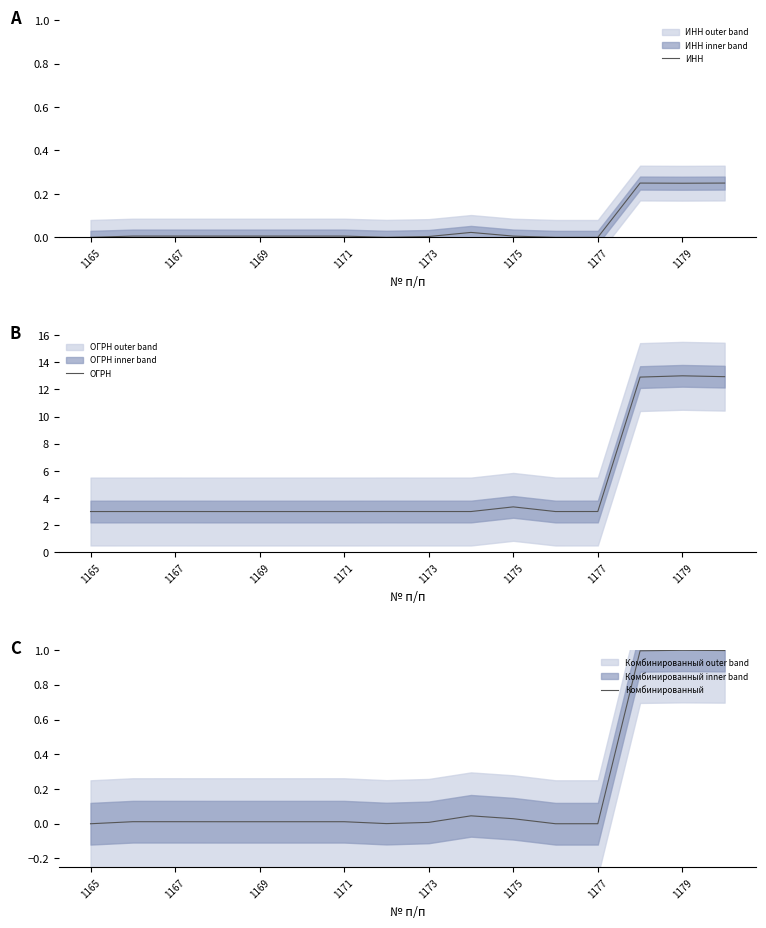

At which label is ОГРН closest to 8?

1175